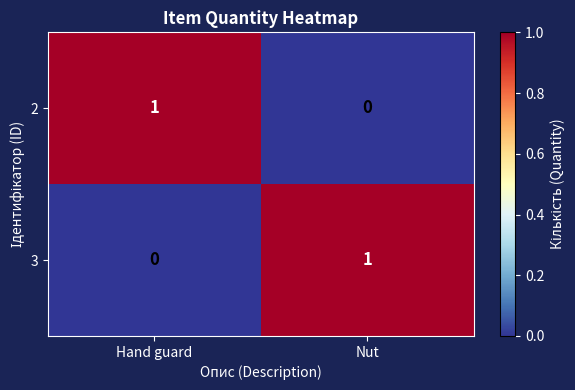

Rank the series at Nut from lowest to highest value.

2, 3